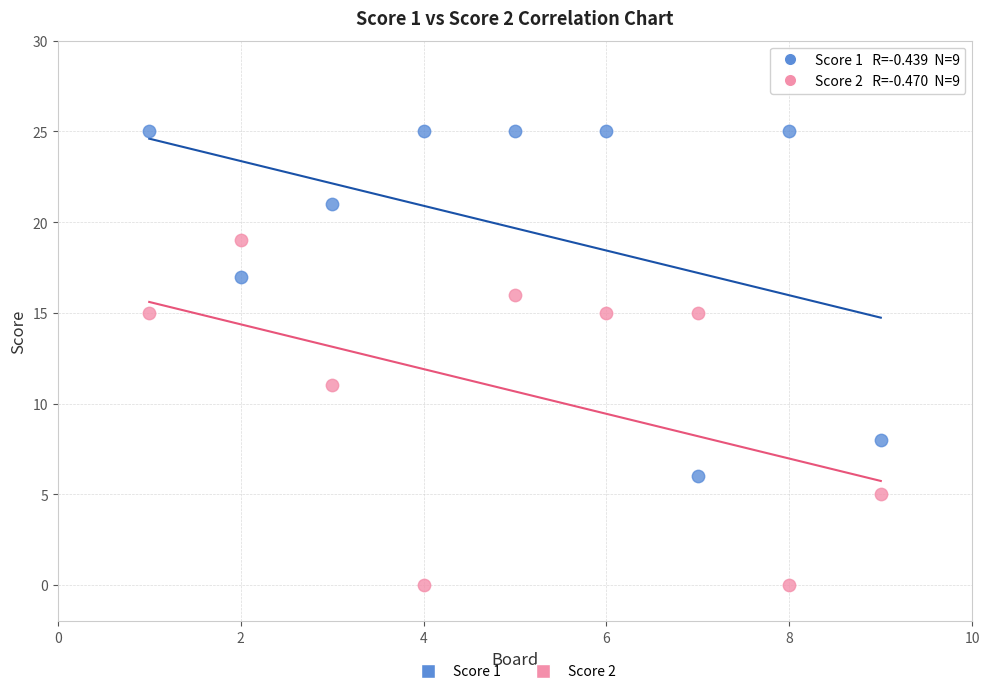

Which series reaches the minimum Y coordinate?

Score 2